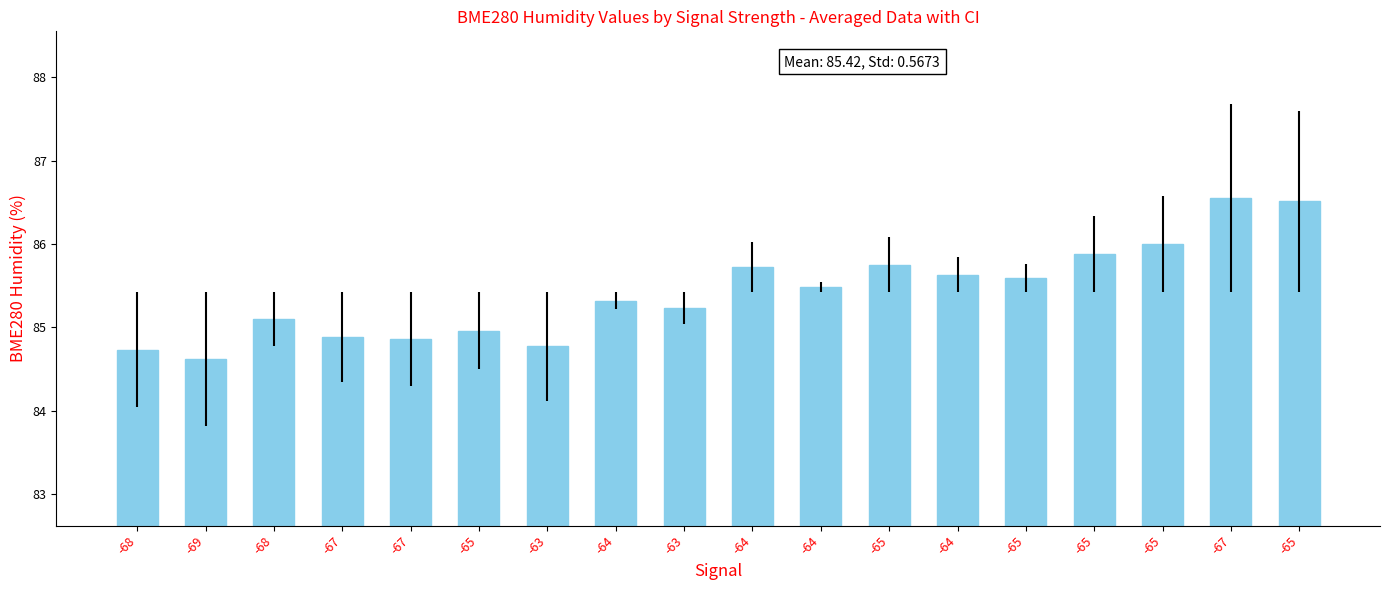

Reading left to right, extract all data points from this chart.

-68=84.7	-69=84.6	-68=85.1	-67=84.9	-67=84.9	-65=85.0	-63=84.8	-64=85.3	-63=85.2	-64=85.7	-64=85.5	-65=85.8	-64=85.6	-65=85.6	-65=85.9	-65=86.0	-67=86.5	-65=86.5